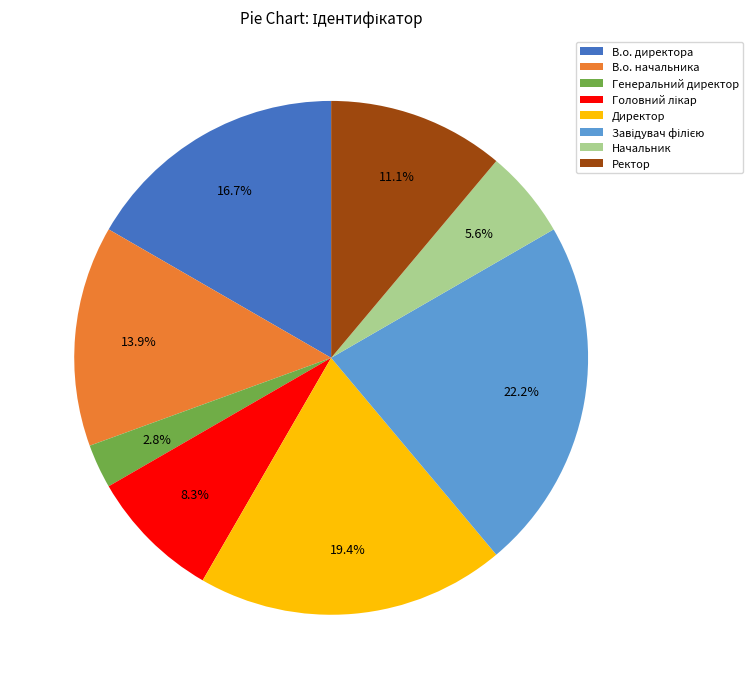

Between Начальник and В.о. директора, which is larger?

В.о. директора